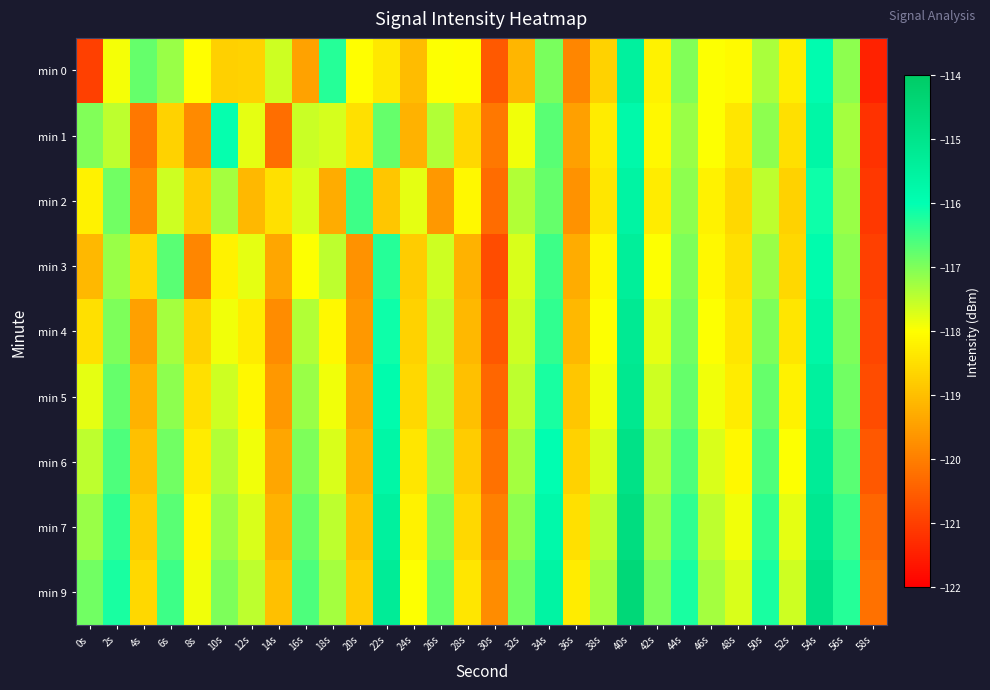

How many data points does each series have?

30